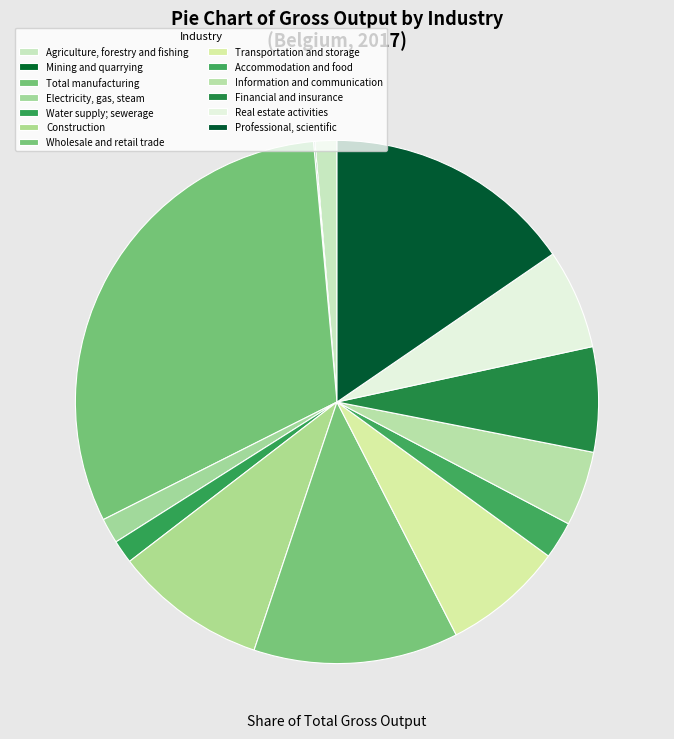

To the nearest percent, what portion does Financial and insurance represent?

6%